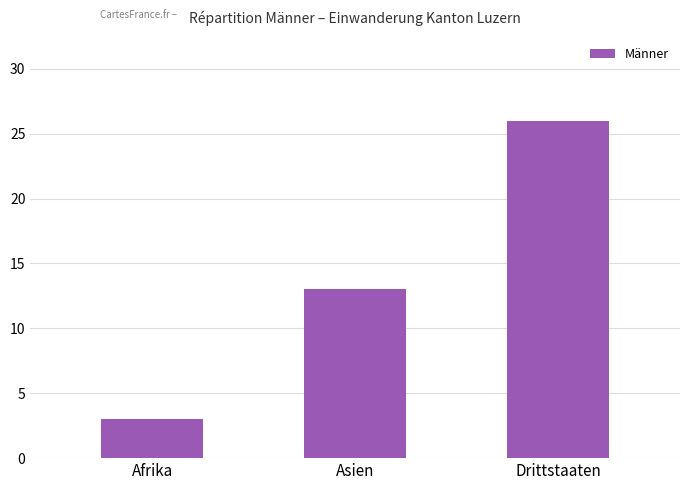

What is the label of the 3rd bar from the left?

Drittstaaten